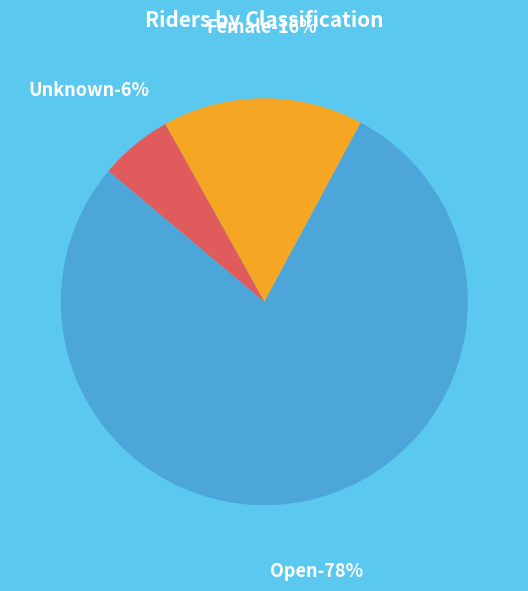

Rank the categories by value from lowest to highest.

Unknown, Female, Open